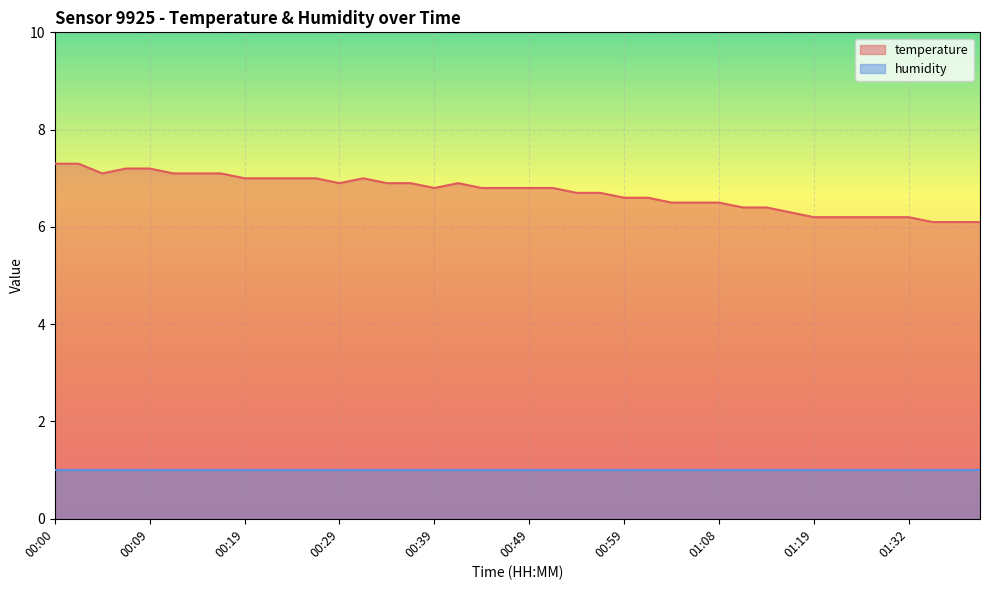

Is it true that the value at 00:00 is 7.3?

True